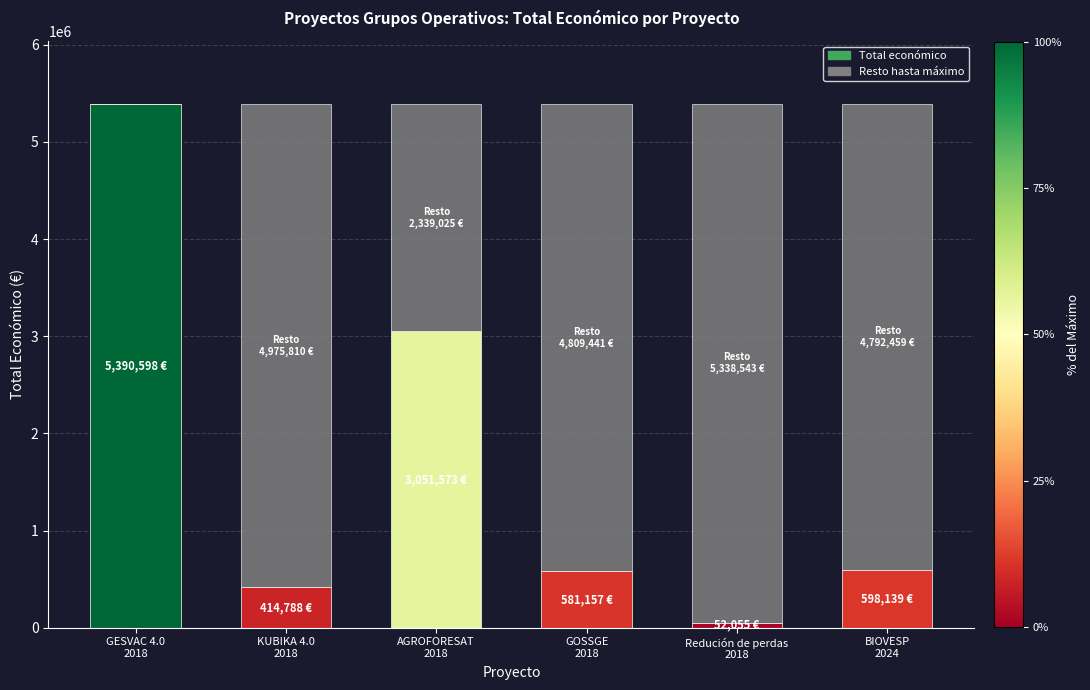

How many data points does each series have?

6